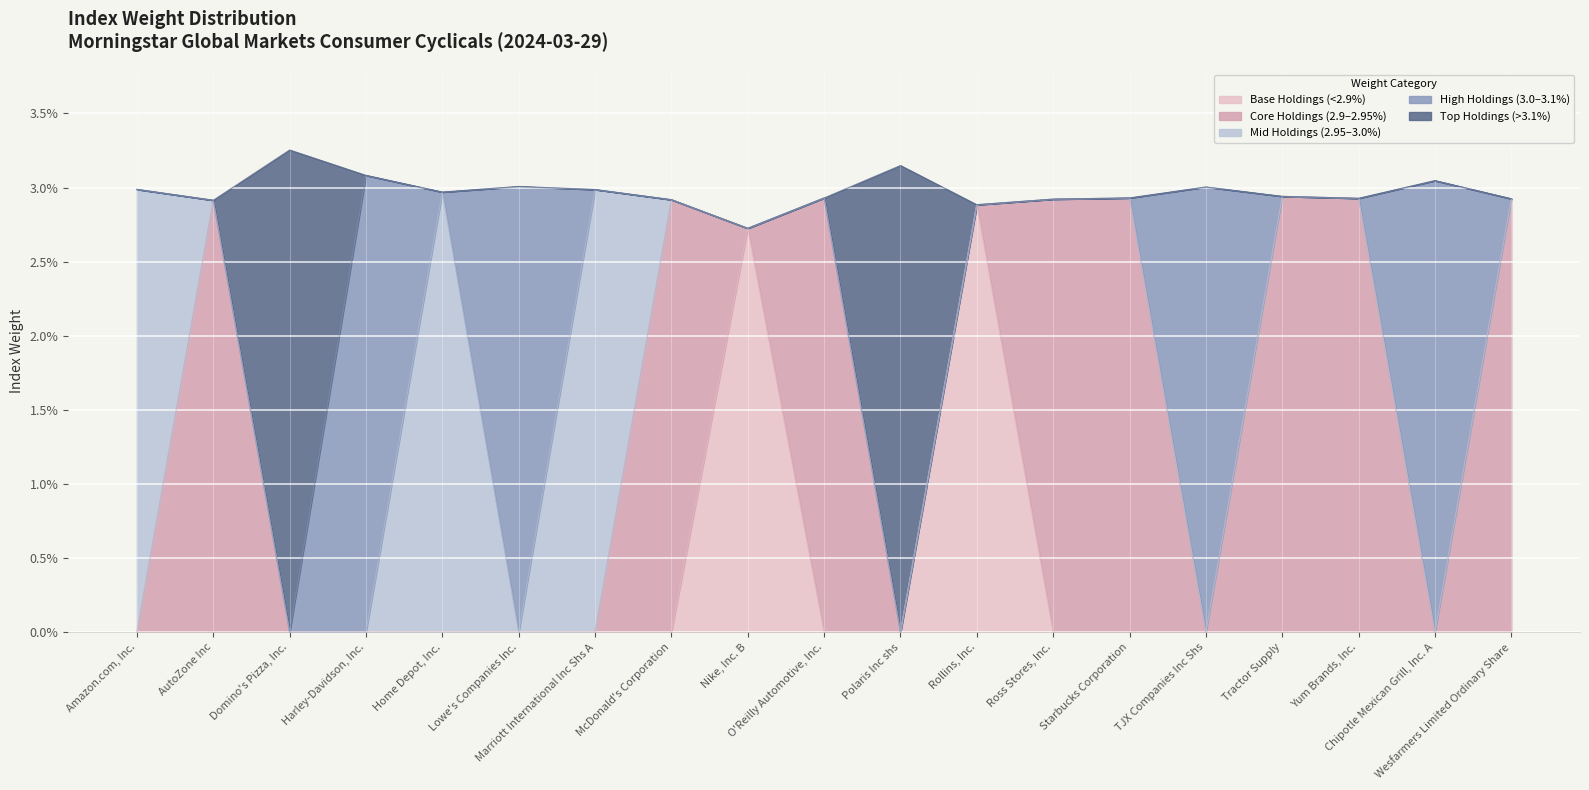

List the labels in order of value, smallest first.

Nike, Inc. B, Rollins, Inc., AutoZone Inc, McDonald's Corporation, Ross Stores, Inc., Wesfarmers Limited Ordinary Share, Yum Brands, Inc., Starbucks Corporation, O'Reilly Automotive, Inc., Tractor Supply, Home Depot, Inc., Marriott International Inc Shs A, Amazon.com, Inc., TJX Companies Inc Shs, Lowe's Companies Inc., Chipotle Mexican Grill, Inc. A, Harley-Davidson, Inc., Polaris Inc shs, Domino's Pizza, Inc.